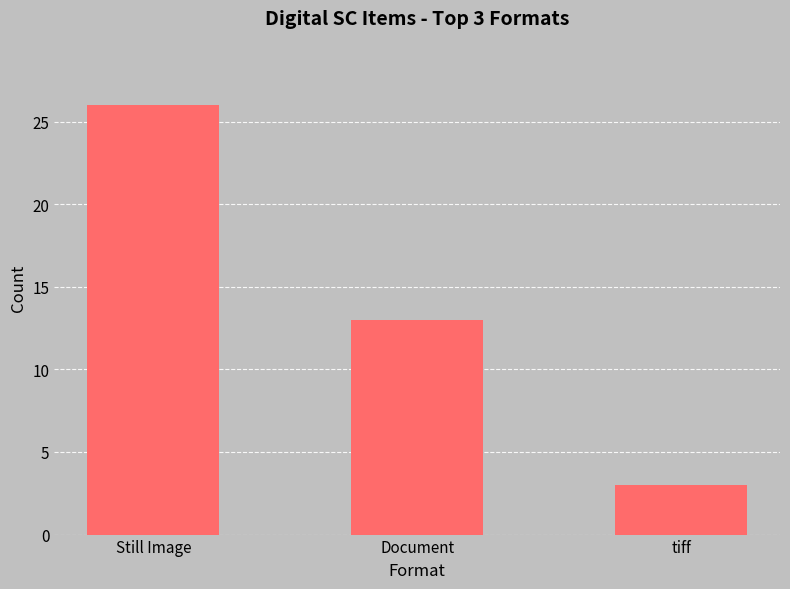

How many bars are there in total?

3